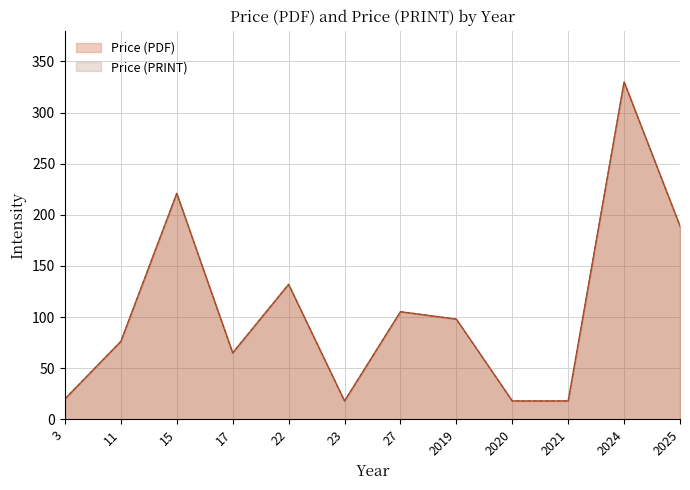

True or false: Price (PRINT) and Price (PDF) cross at least once.

False